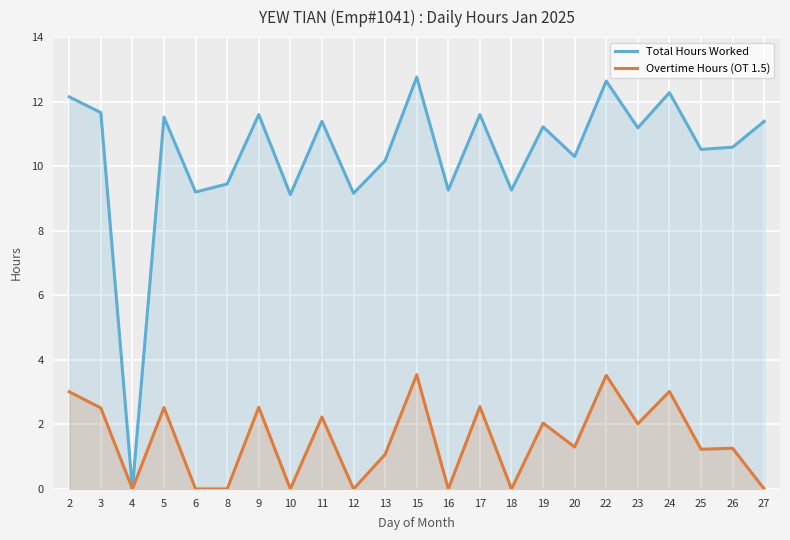

Where is the first local maximum for Total Hours Worked?

5